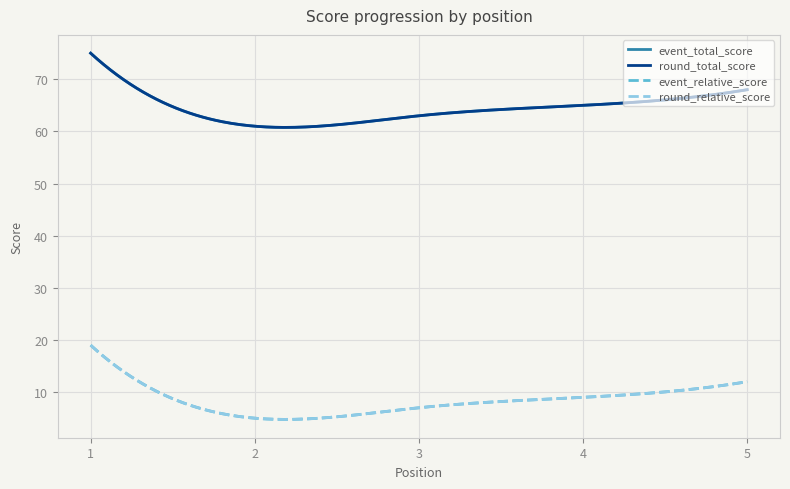

At how many categories does at least one series exceed 51?

5